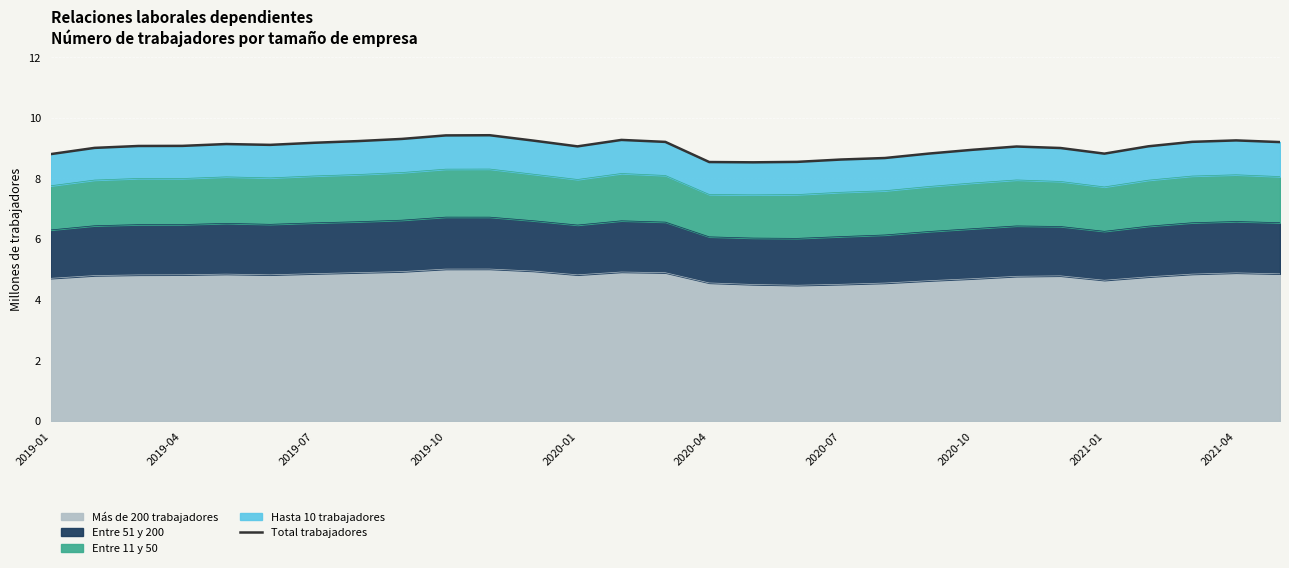

What is the maximum value for Más de 200 trabajadores?

5.0